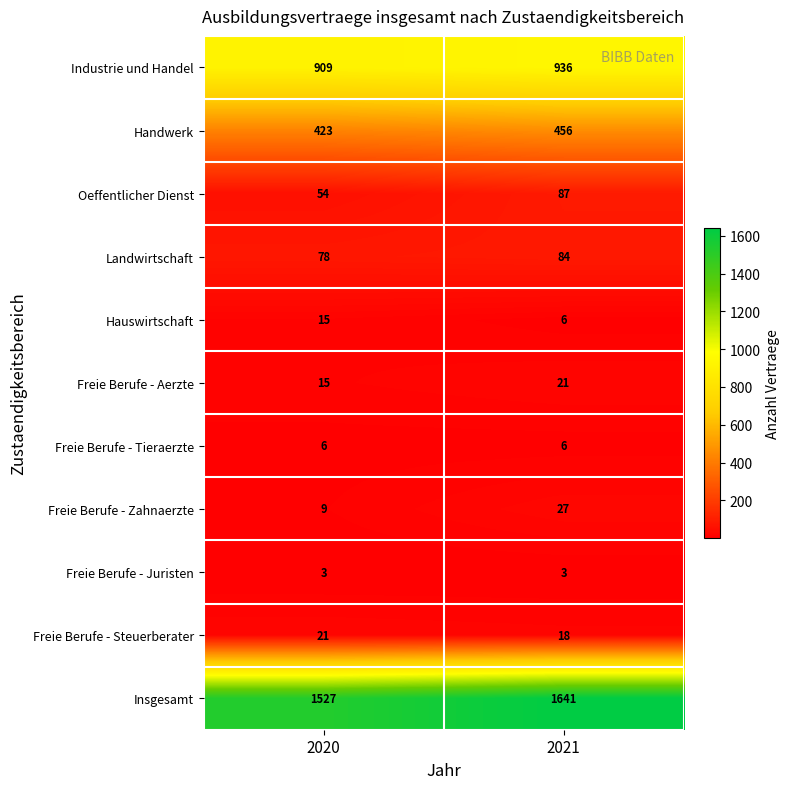

Which category has the lowest value in the Freie Berufe - Aerzte series?

2020